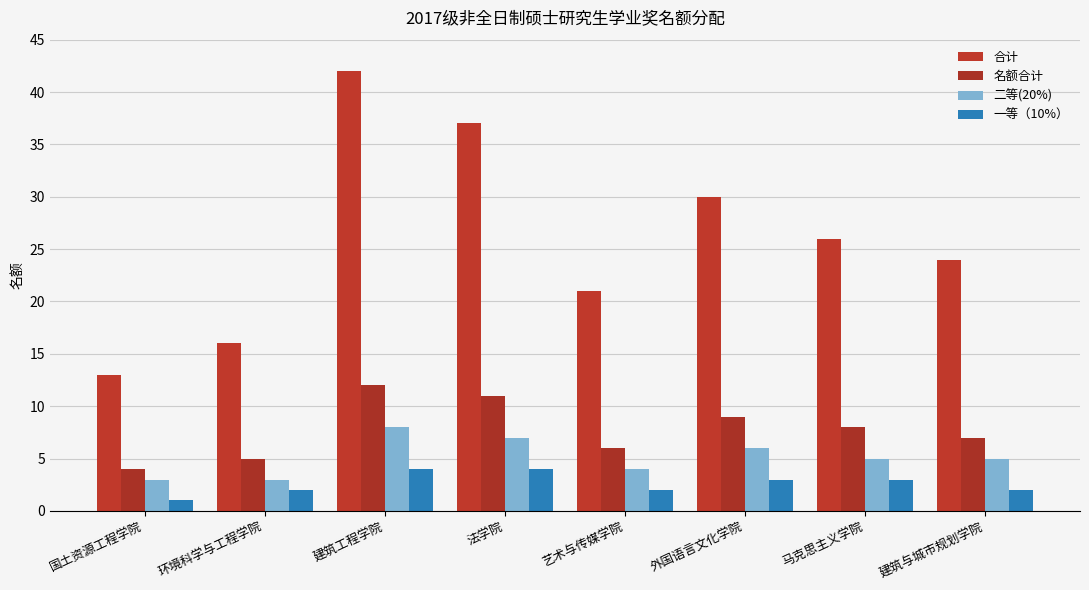

What position from the left is 环境科学与工程学院?

2